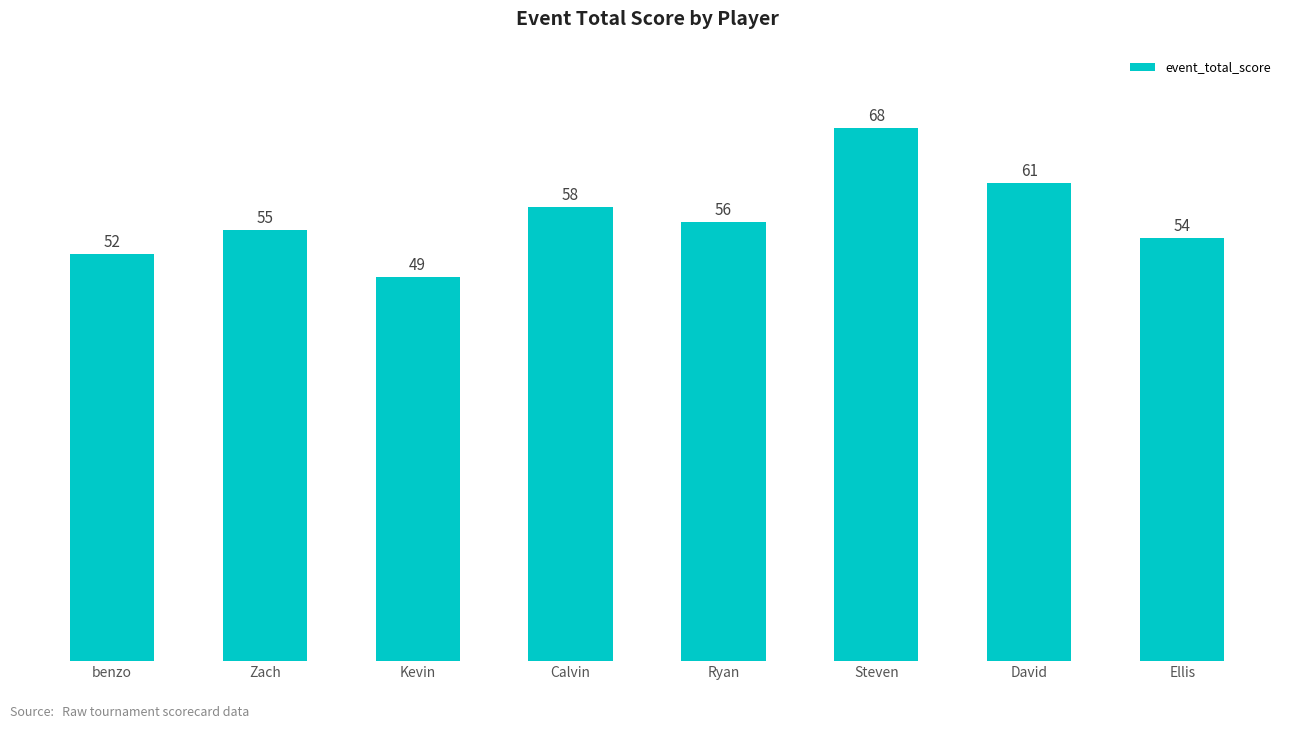

What is the sum of all values?

453